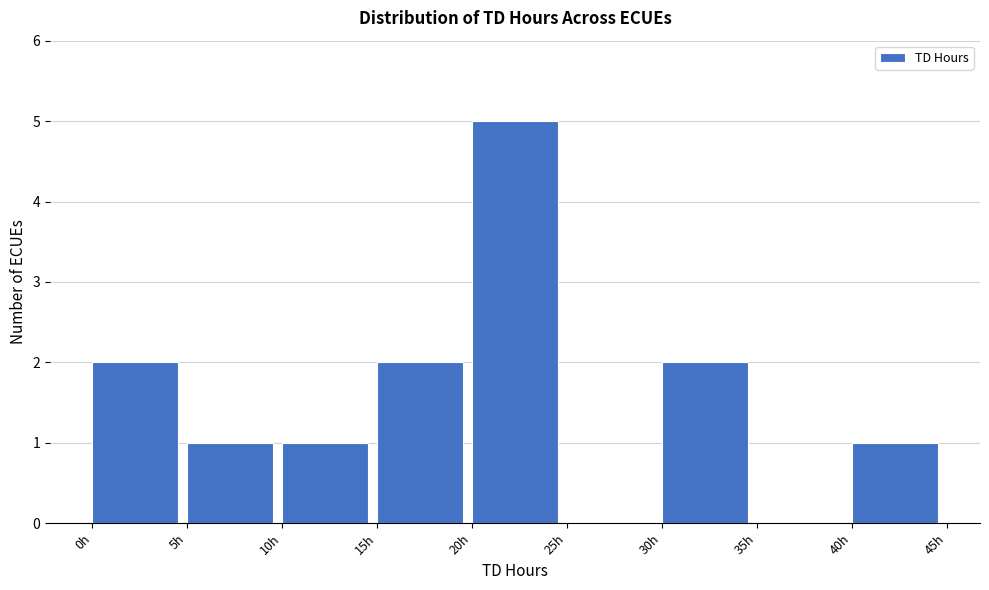

Reading left to right, list every bar in this chart as the range it spans on the x-axis followed by its height. The values are not printed on the chart, so give them approximately, as read against the axis.

0 to 5: 2
5 to 10: 1
10 to 15: 1
15 to 20: 2
20 to 25: 5
25 to 30: 0
30 to 35: 2
35 to 40: 0
40 to 45: 1